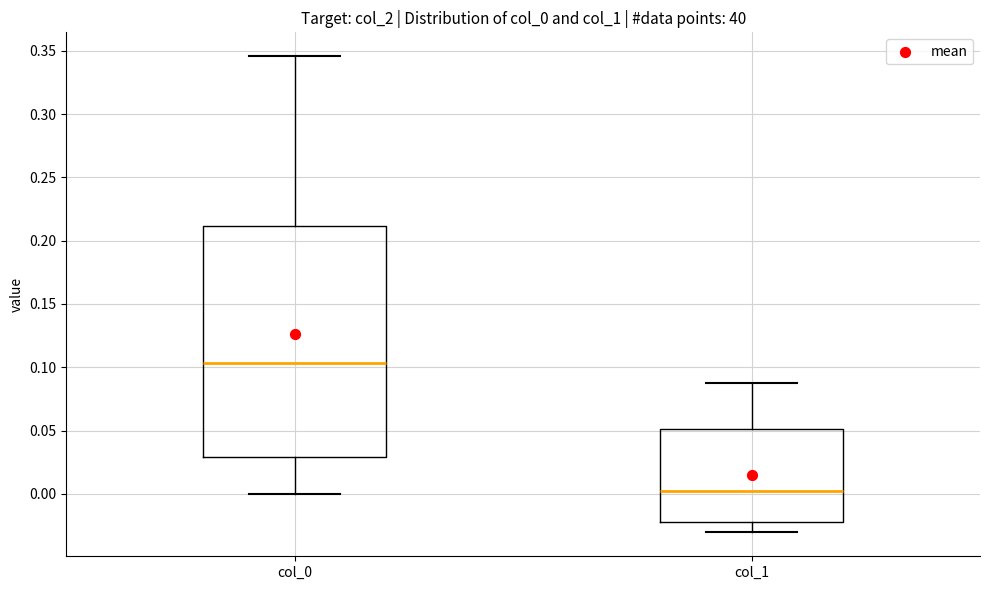

Reading left to right, read every box against the y-axis: the position of its median line, the range the box covers, and the ends of its whiskers. The values are not printed on the chart, so give them approximately, as read against the axis.

col_0: median 0.105, box 0.030 to 0.210, whiskers 0.000 to 0.345
col_1: median 0.000, box -0.020 to 0.050, whiskers -0.030 to 0.085